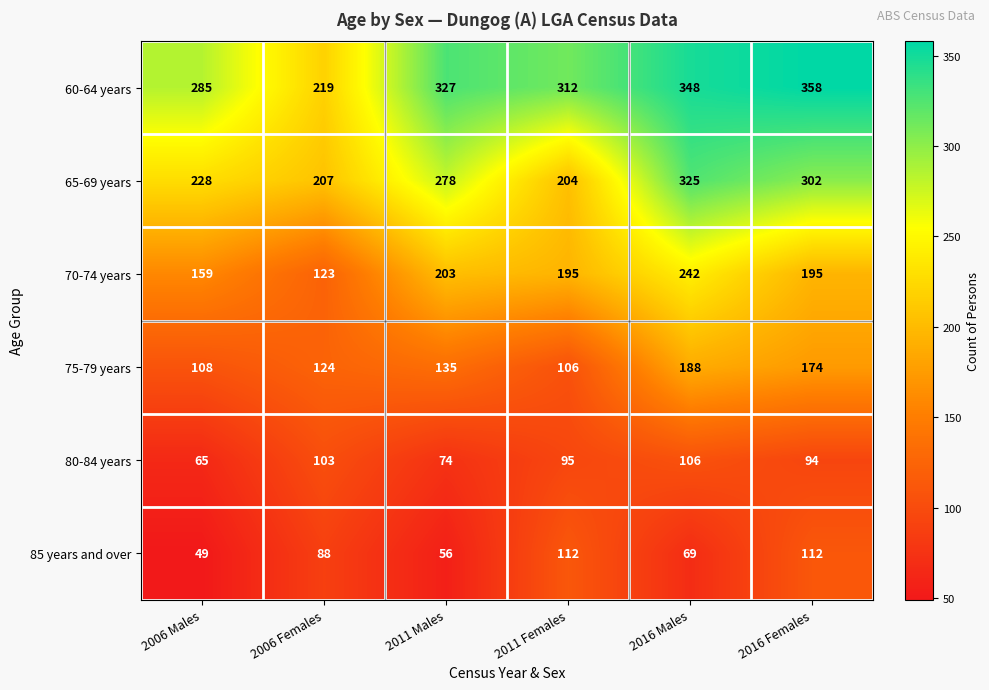

What is the maximum value shown in the chart?

358